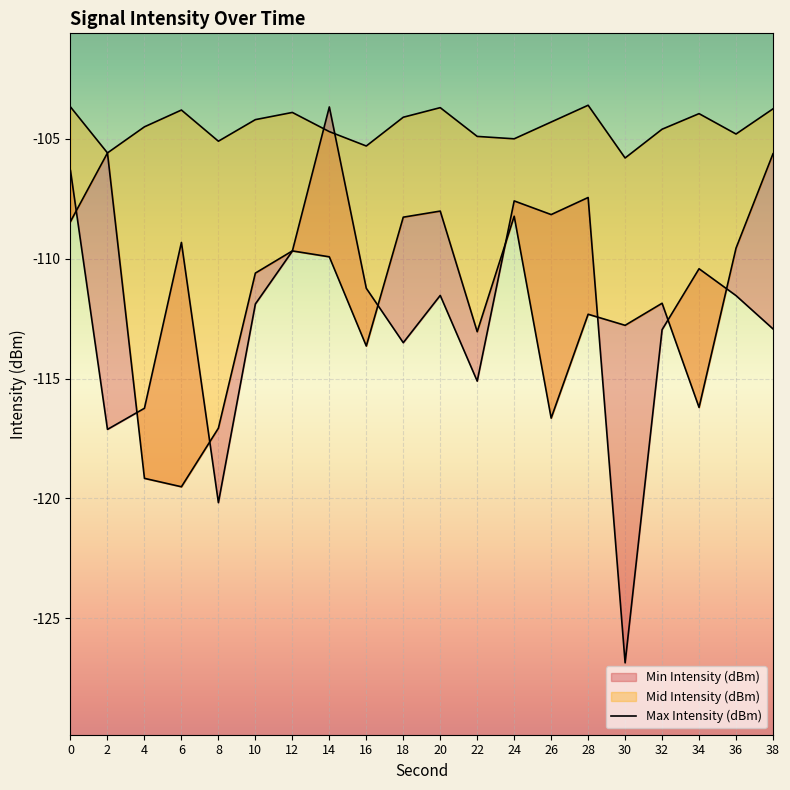

At how many categories does at least one series exceed -126?

20